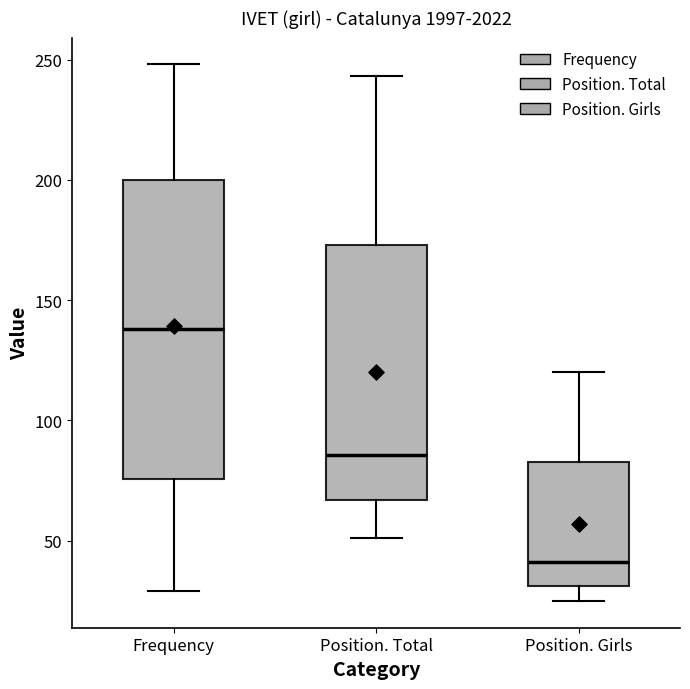

Which box has the highest median line?

Frequency